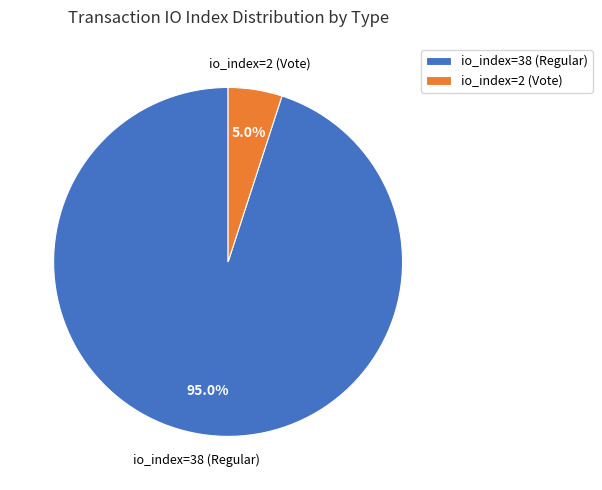

Rank the categories by value from highest to lowest.

io_index=38 (Regular), io_index=2 (Vote)